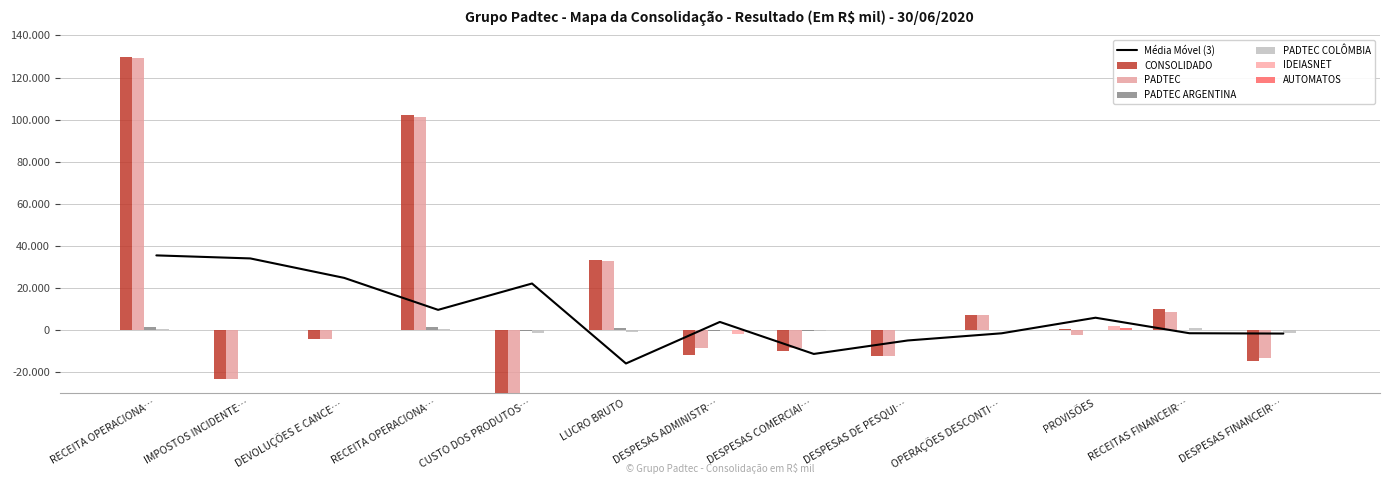

How many values in the PADTEC series are below -4321?

7